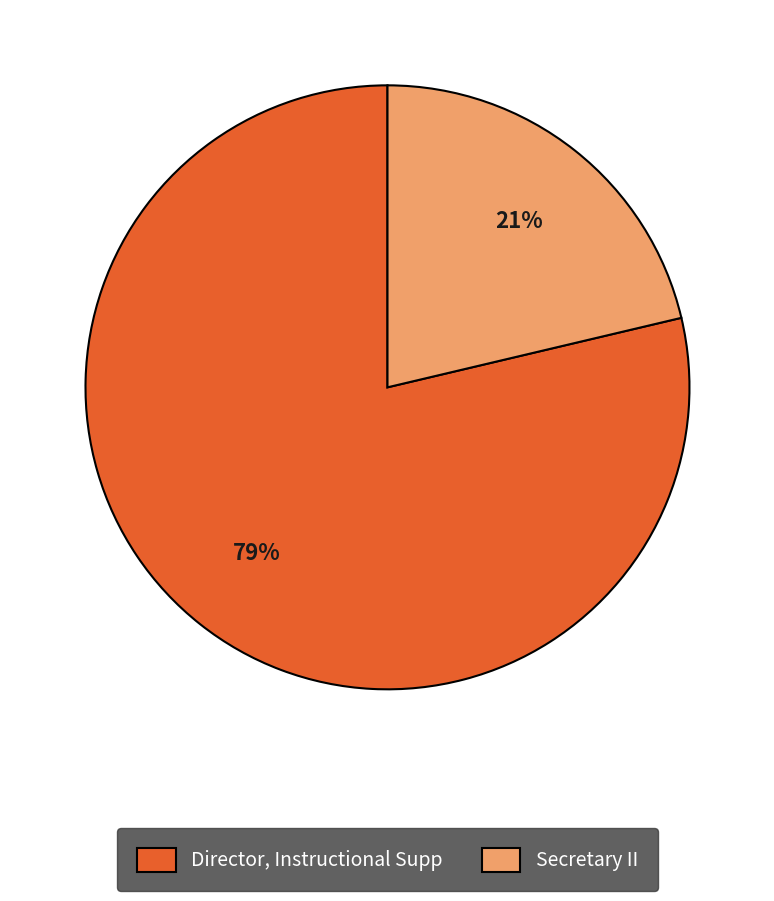

Does Director, Instructional Supp represent more than half of the total?

Yes